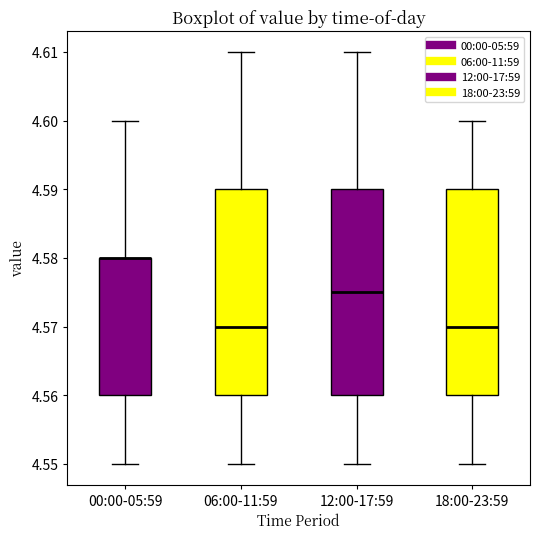

Reading left to right, transcribe this box plot: for each box, give where its median line is, the range the box spans, and where its two whiskers end, as read against the y-axis. The values are not printed on the chart, so give them approximately, as read against the axis.

00:00-05:59: median 4.580 (drawn on the box's upper edge), box 4.560 to 4.580, whiskers 4.550 to 4.600
06:00-11:59: median 4.570, box 4.560 to 4.590, whiskers 4.550 to 4.610
12:00-17:59: median 4.575, box 4.560 to 4.590, whiskers 4.550 to 4.610
18:00-23:59: median 4.570, box 4.560 to 4.590, whiskers 4.550 to 4.600